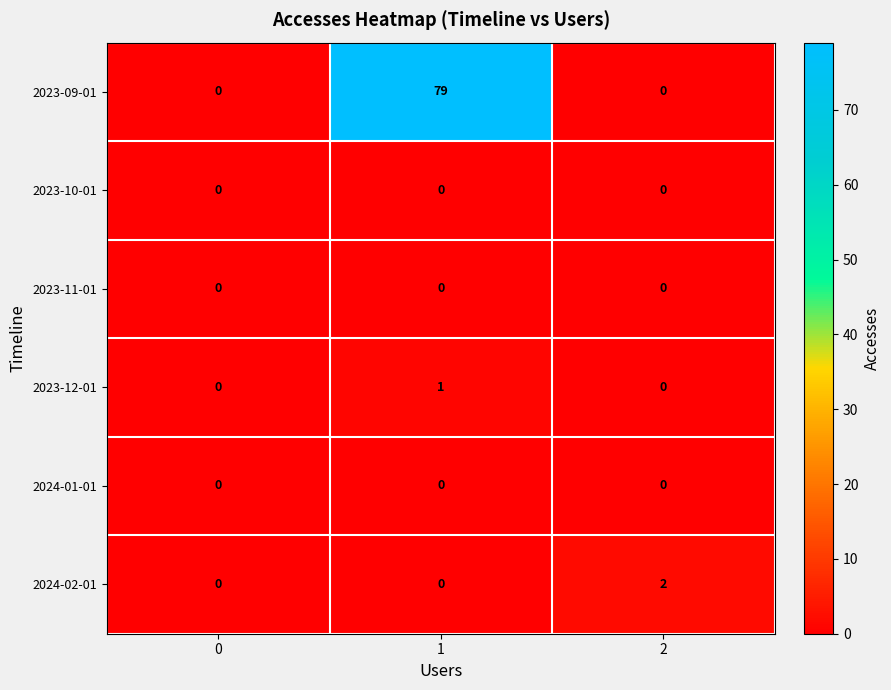

Is it true that 2023-12-01 equals 1 at 1?

True